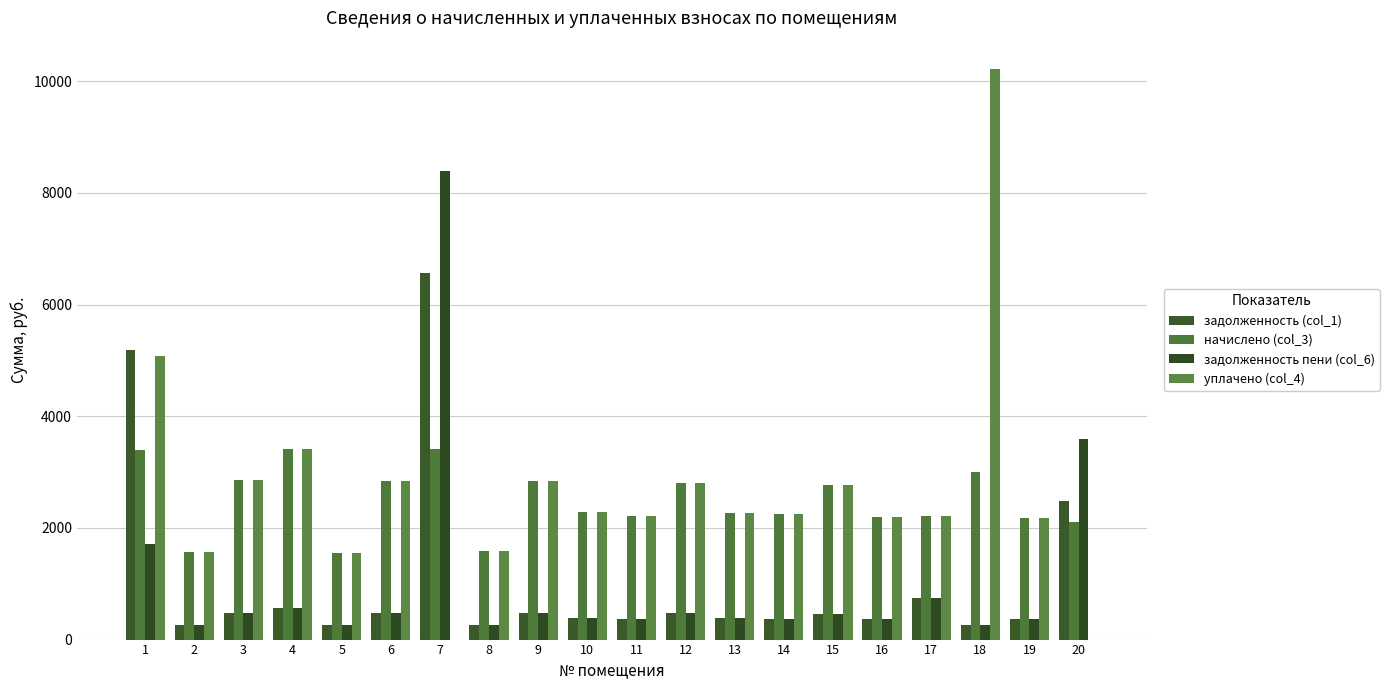

Are the bars horizontal?

No